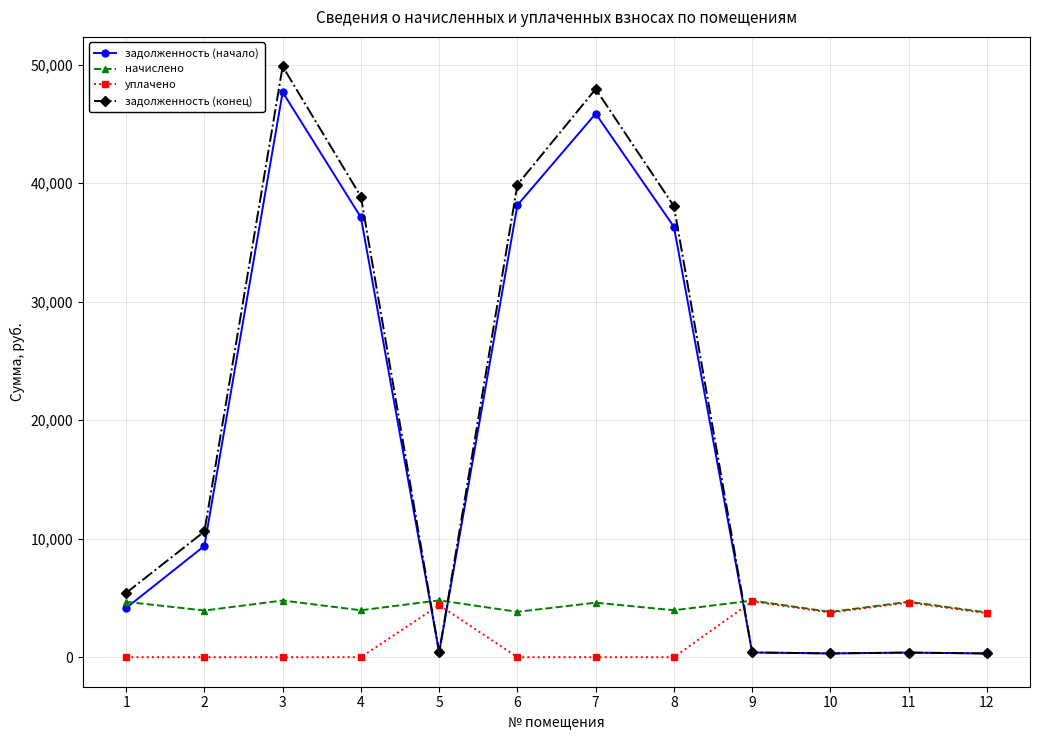

True or false: начислено has more than 0 interior local peaks.

True